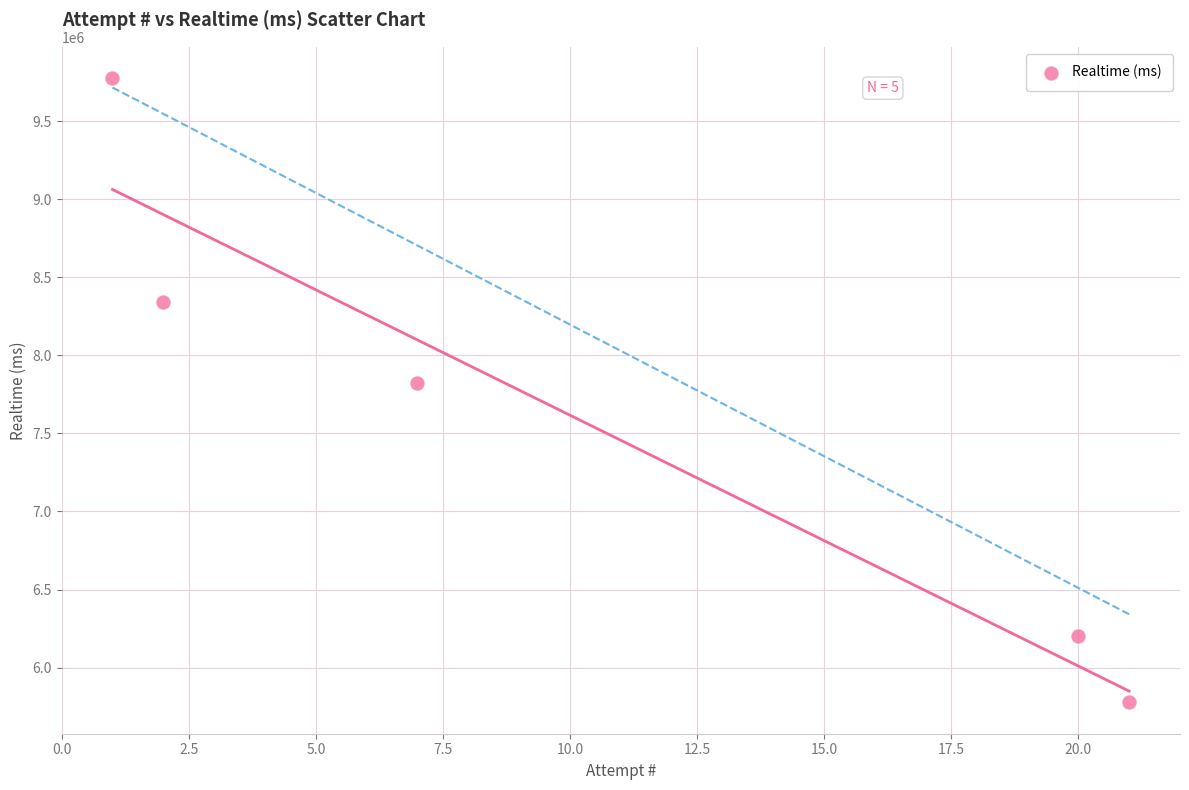

What is the range of Y values (max minus min)?

4000668